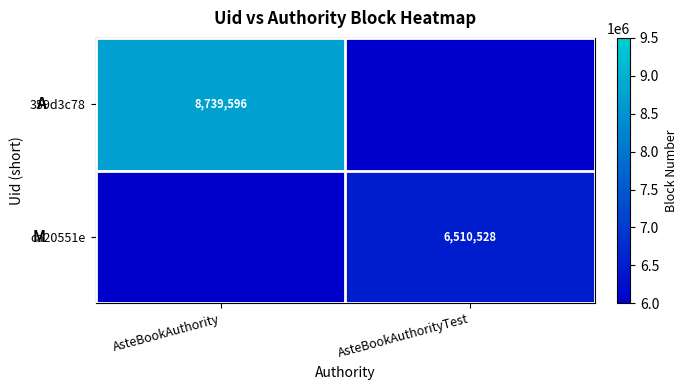

Is the value of ca20551e at AsteBookAuthorityTest greater than the value of 359d3c78 at AsteBookAuthority?

No